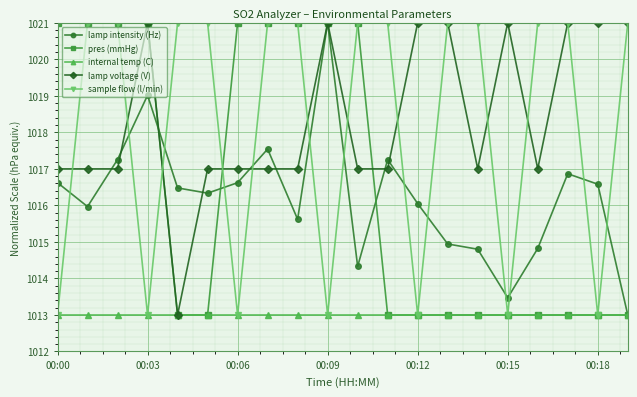

Reading left to right, what are all the values shown in this chart?

lamp intensity (Hz): 1016.6	1016.0	1017.3	1019.0	1016.5	1016.3	1016.6	1017.5	1015.6	1021.0	1014.3	1017.3	1016.0	1014.9	1014.8	1013.5	1014.8	1016.9	1016.6	1013.0
pres (mmHg): 1021.0	1021.0	1021.0	1021.0	1013.0	1013.0	1021.0	1021.0	1021.0	1021.0	1021.0	1013.0	1013.0	1013.0	1013.0	1013.0	1013.0	1013.0	1013.0	1013.0
internal temp (C): 1013.0	1013.0	1013.0	1013.0	1013.0	1013.0	1013.0	1013.0	1013.0	1013.0	1013.0	1013.0	1013.0	1013.0	1013.0	1013.0	1013.0	1013.0	1013.0	1013.0
lamp voltage (V): 1017.0	1017.0	1017.0	1021.0	1013.0	1017.0	1017.0	1017.0	1017.0	1021.0	1017.0	1017.0	1021.0	1021.0	1017.0	1021.0	1017.0	1021.0	1021.0	1021.0
sample flow (l/min): 1013.0	1021.0	1021.0	1013.0	1021.0	1021.0	1013.0	1021.0	1021.0	1013.0	1021.0	1021.0	1013.0	1021.0	1021.0	1013.0	1021.0	1021.0	1013.0	1021.0